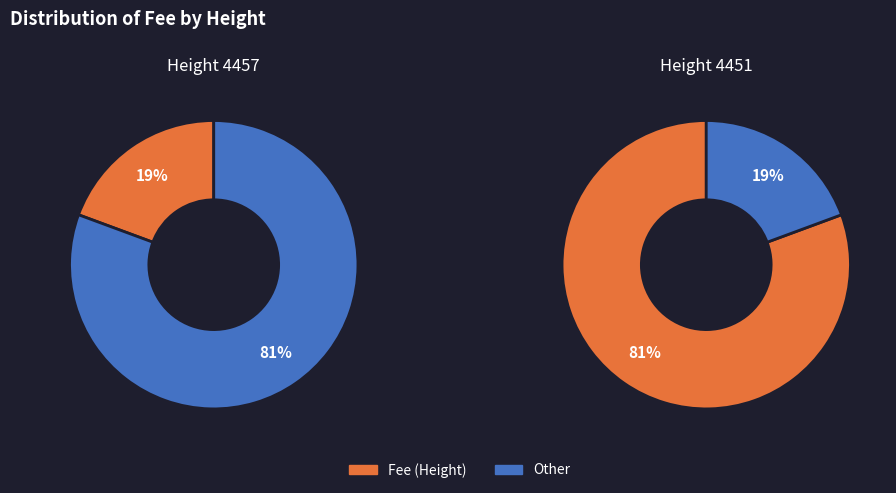

Rank the categories by value from highest to lowest.

4451, 4457